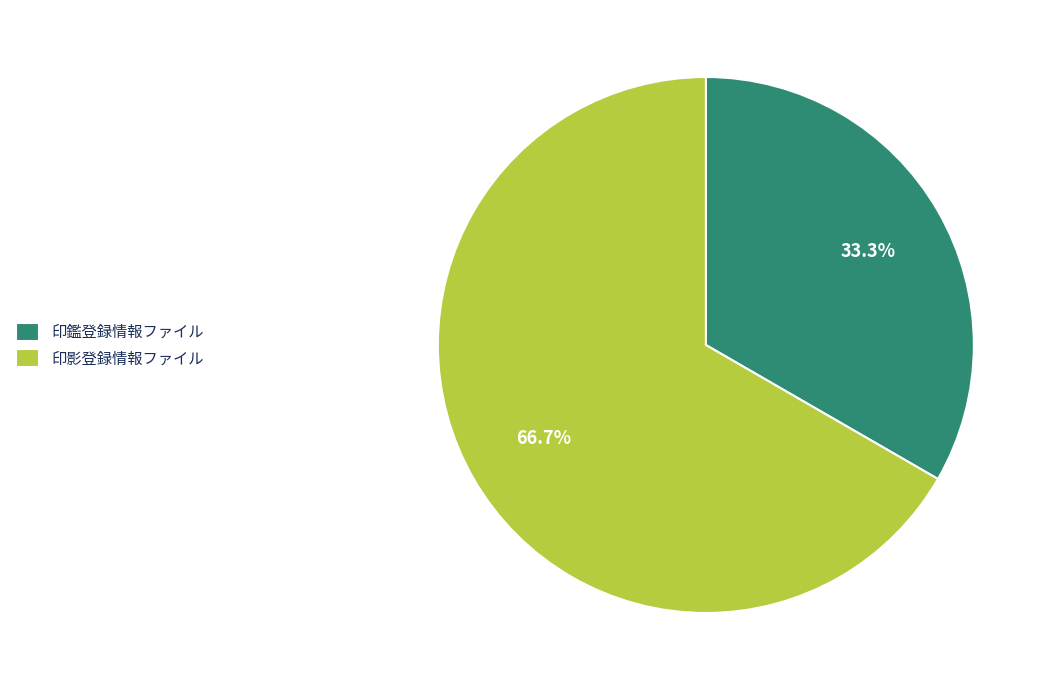

The 印影登録情報ファイル slice represents 67% of the pie. True or false?

True